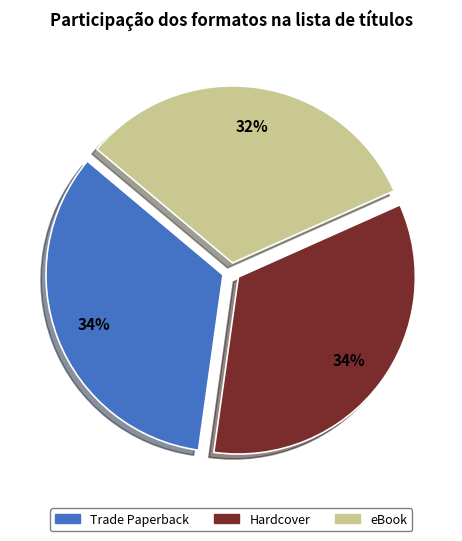

Is the sum of Hardcover and Trade Paperback greater than half?

Yes